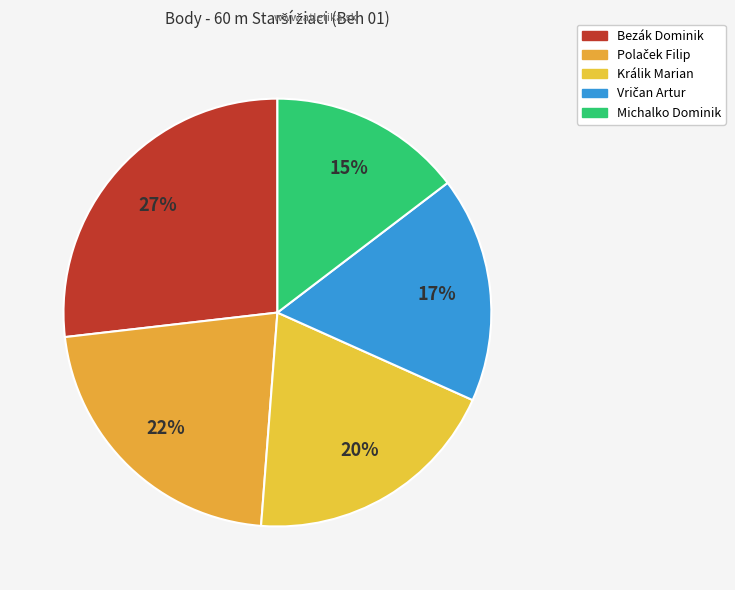

How many slices are in this pie chart?

5